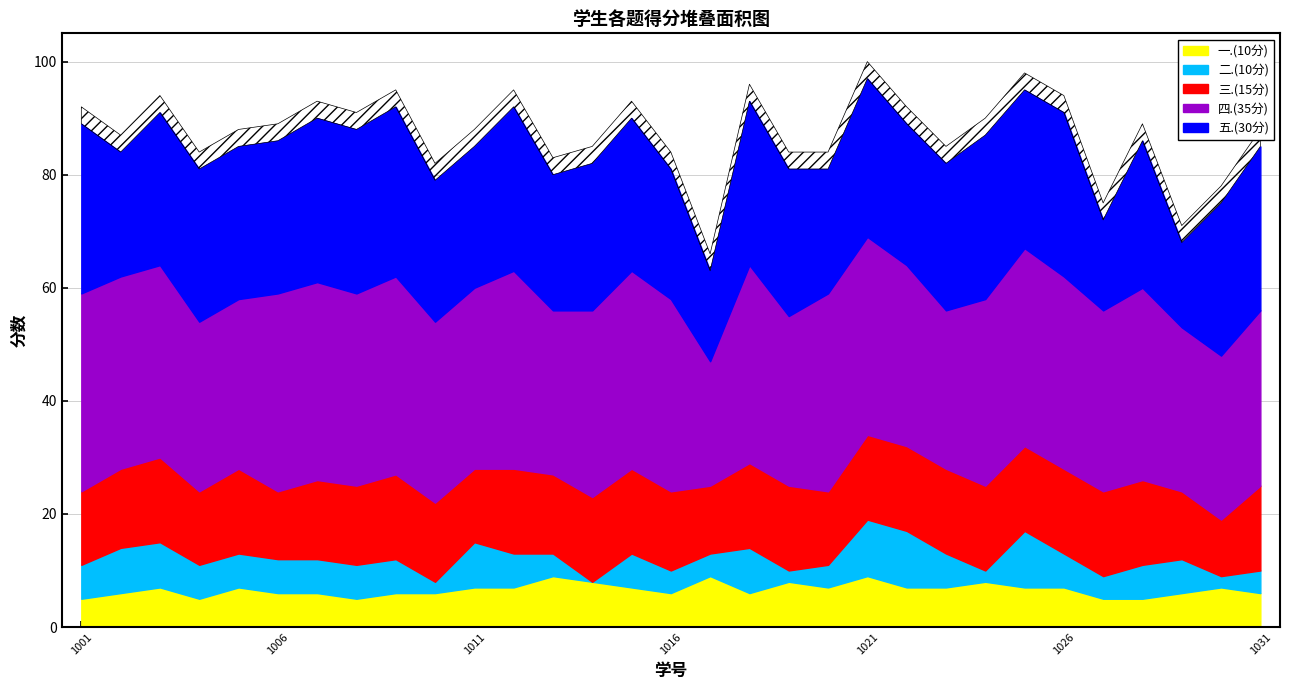

What is the total value across all series at 2020021026?

91